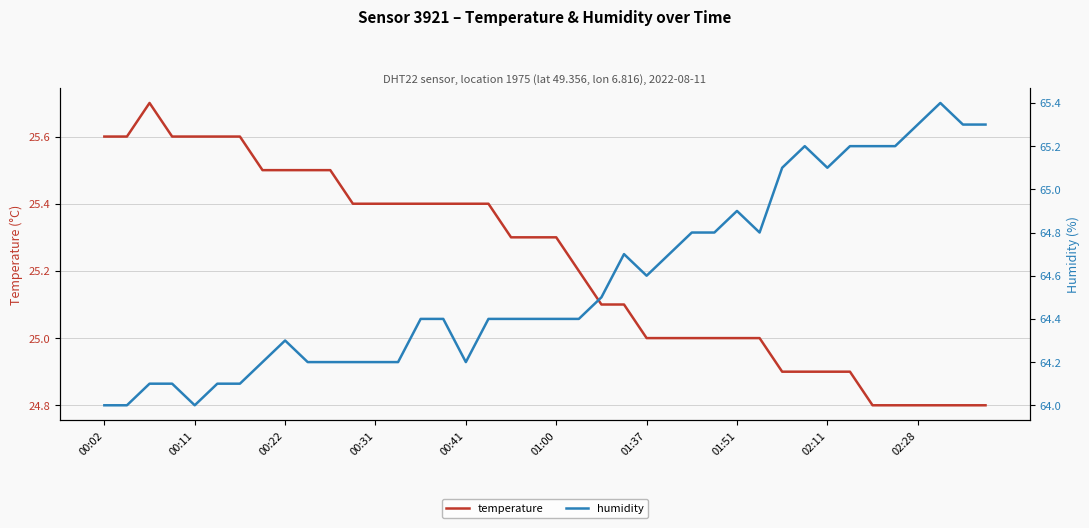

True or false: humidity and temperature cross at least once.

False